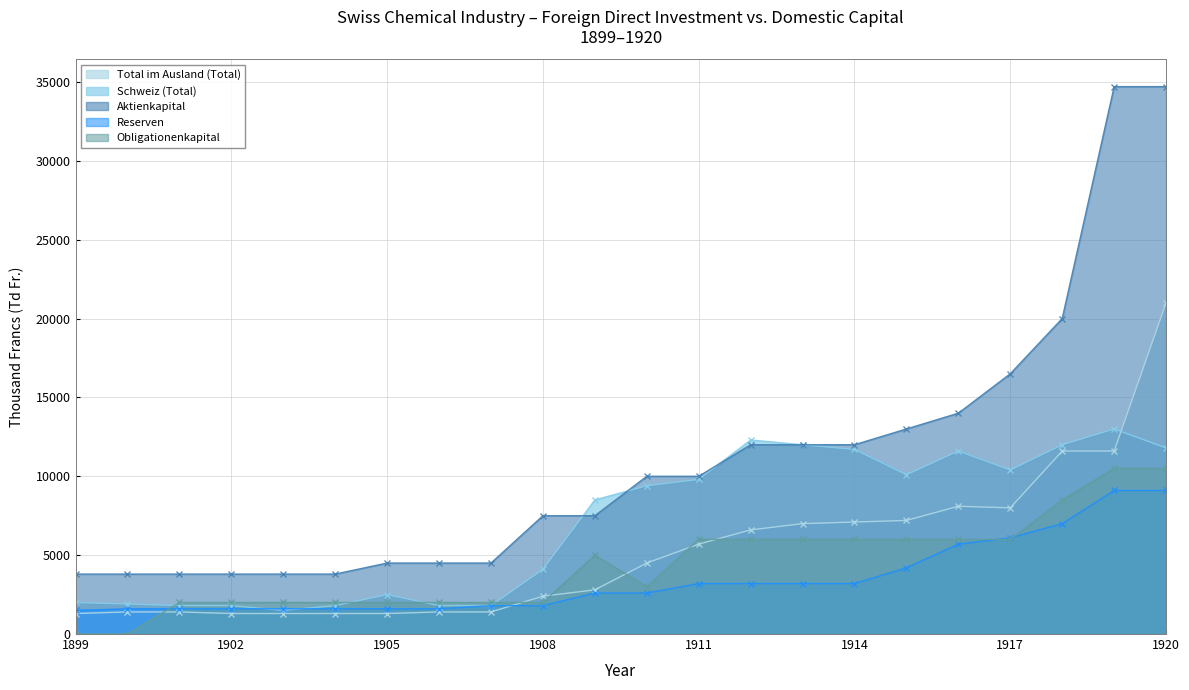

What is the difference between the second highest and second lowest values in the Aktienkapital series?

30900